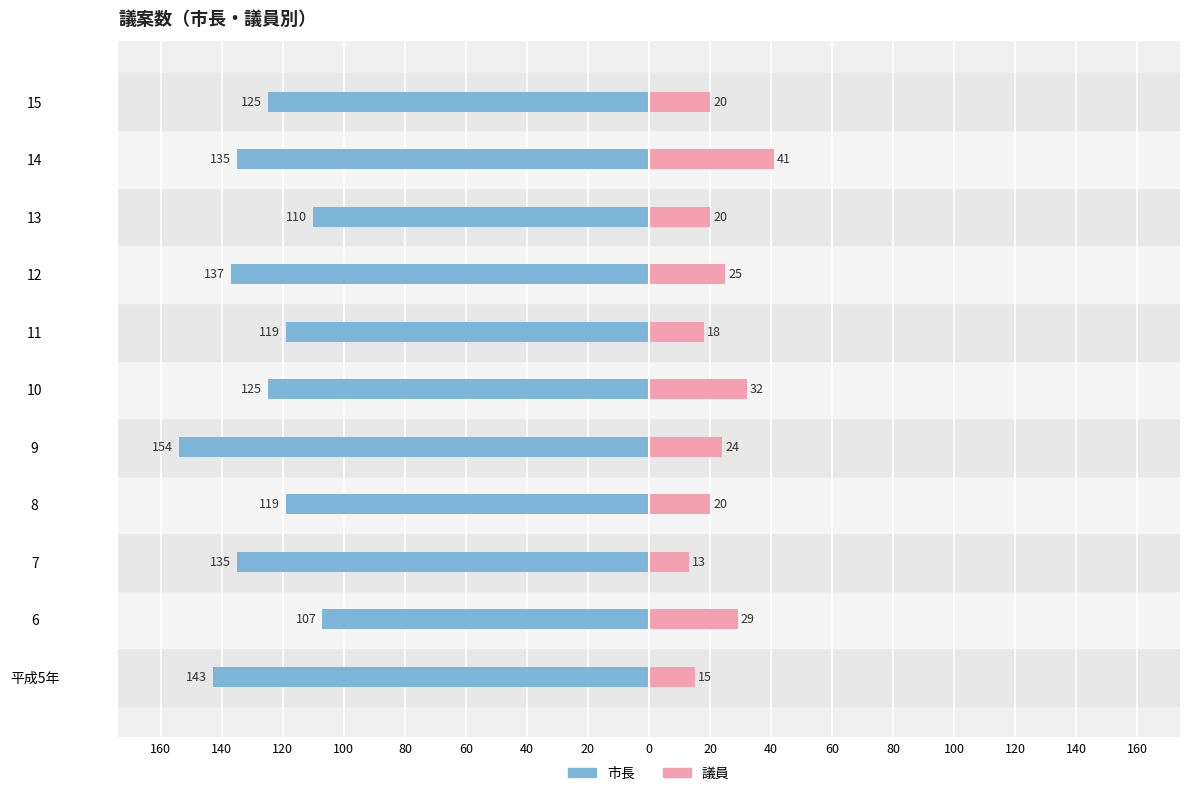

Which series changed the most between 6 and 15?

市長